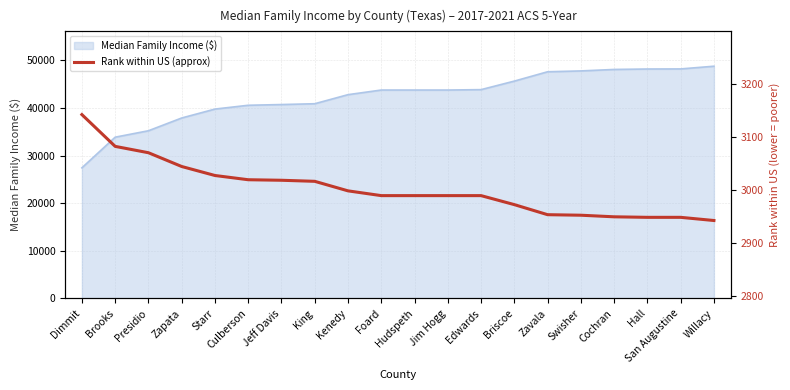

What is the maximum value shown in the chart?

3142